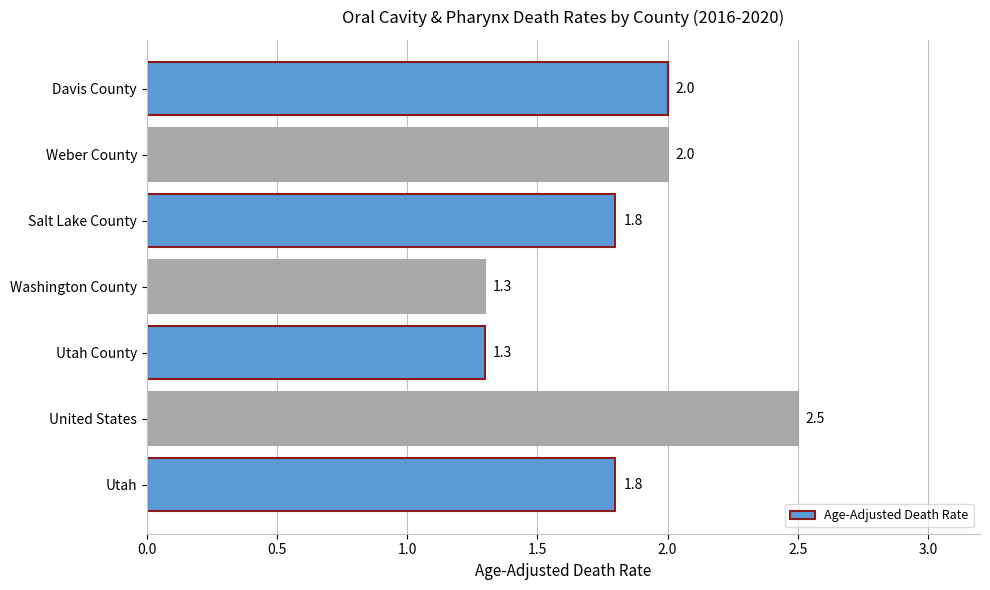

How many values are between 1 and 2?

6